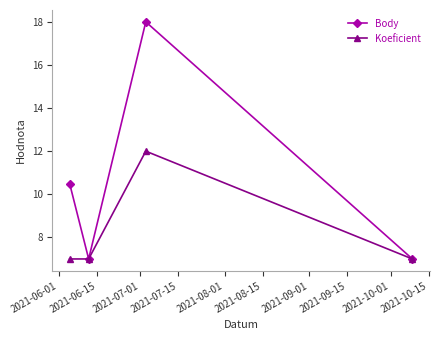

List the series in order of their overall mean, lowest first.

Koeficient, Body